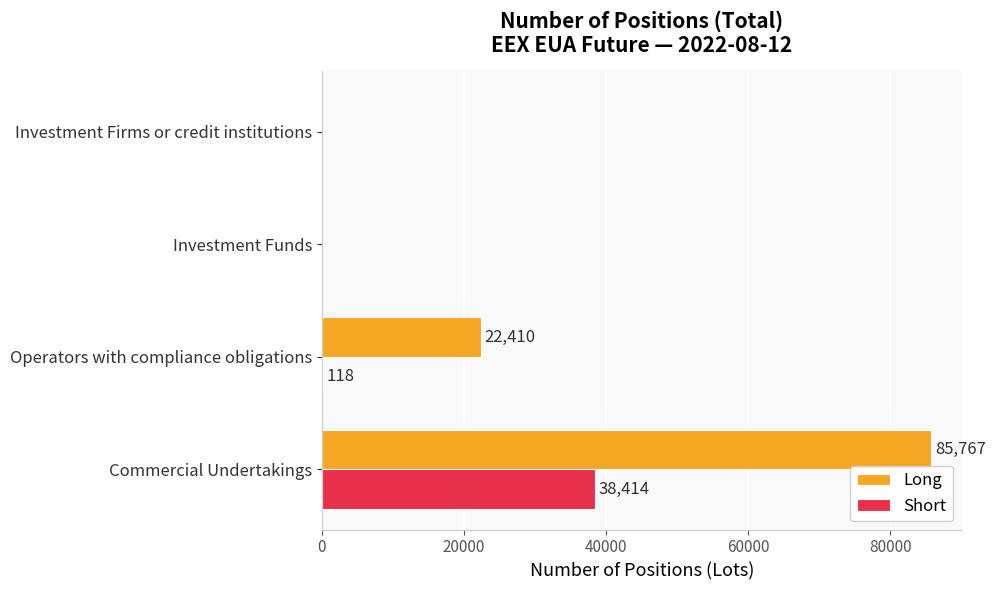

How many positive values does the Long series have?

2